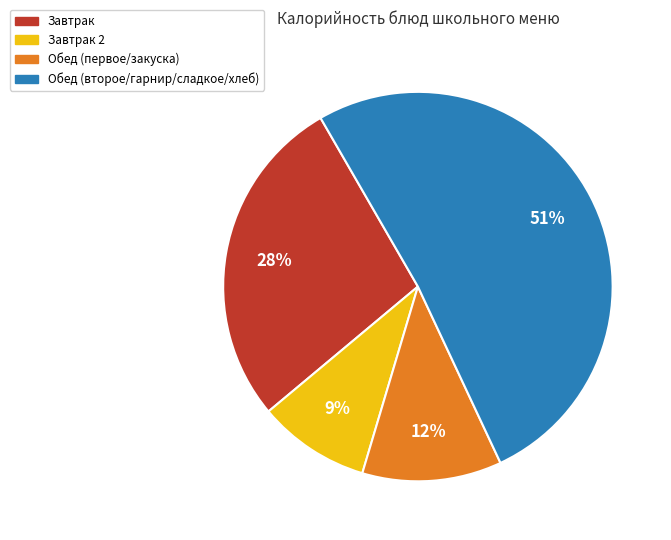

How many segments does this pie chart have?

4